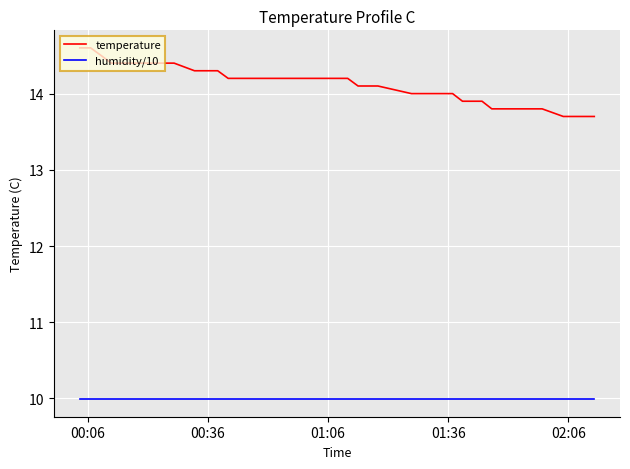

What is the minimum value for humidity/10?

10.0